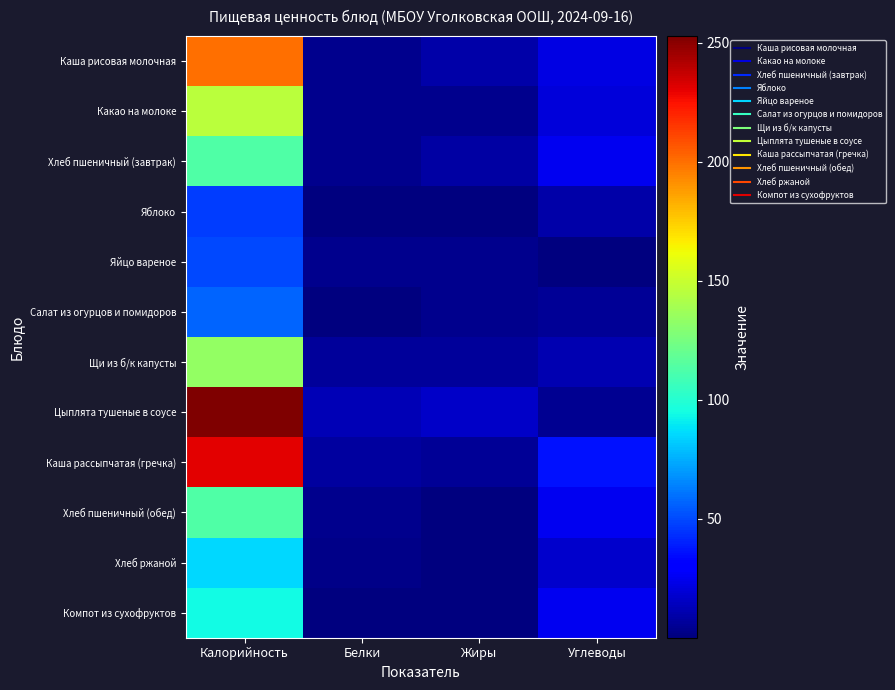

Rank the series at Жиры from highest to lowest value.

Цыплята тушеные в соусе, Каша рисовая молочная, Хлеб пшеничный (завтрак), Щи из б/к капусты, Каша рассыпчатая (гречка), Какао на молоке, Салат из огурцов и помидоров, Яйцо вареное, Хлеб ржаной, Хлеб пшеничный (обед), Яблоко, Компот из сухофруктов